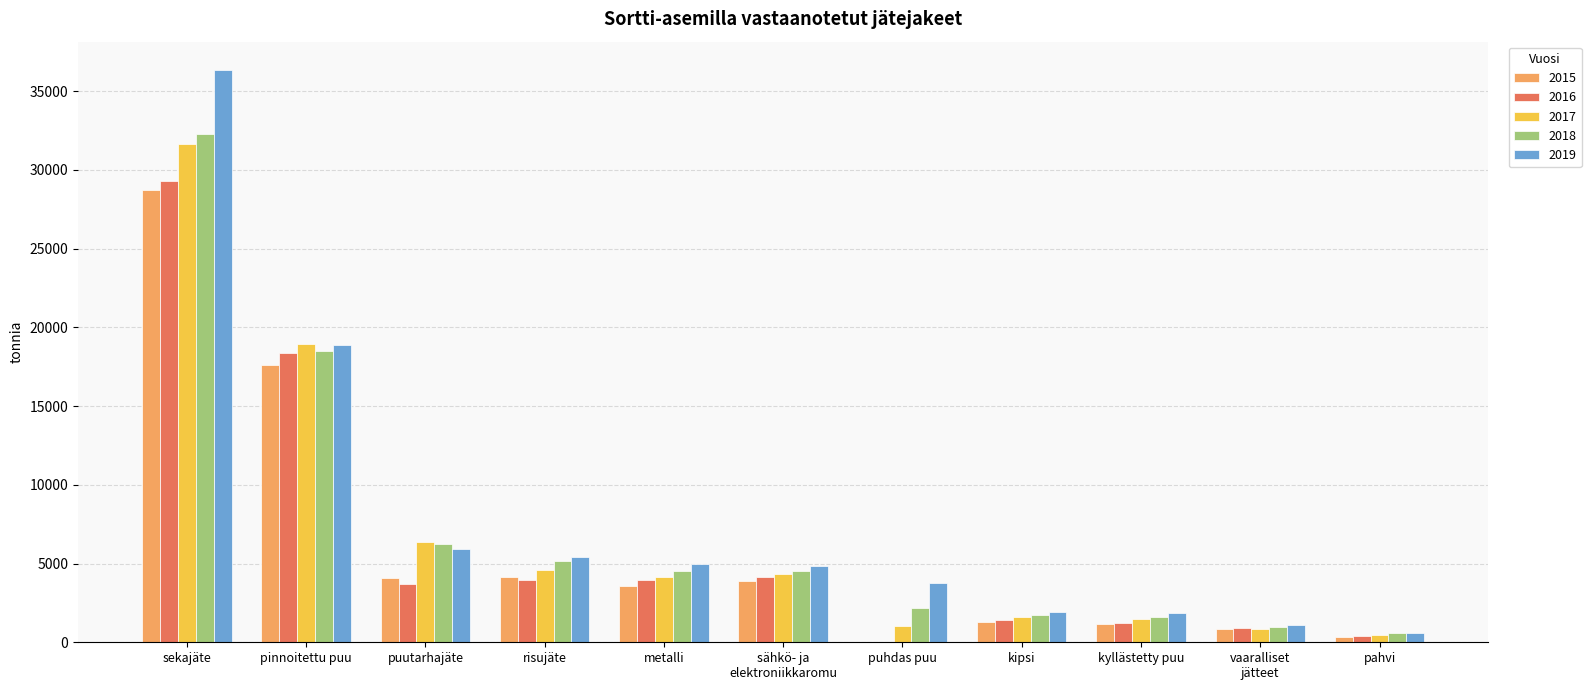

What is the average value of the 2018 series?

7118.5